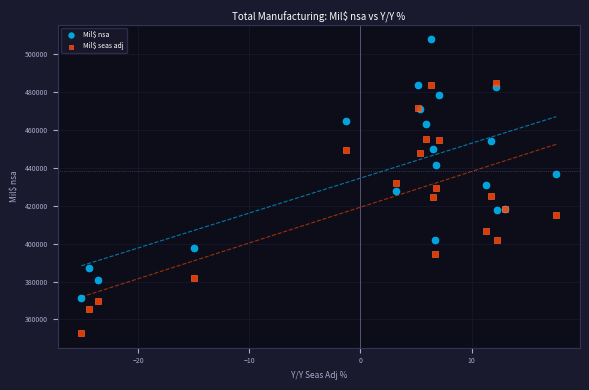

Which series reaches the minimum Y coordinate?

Mil$ seas adj